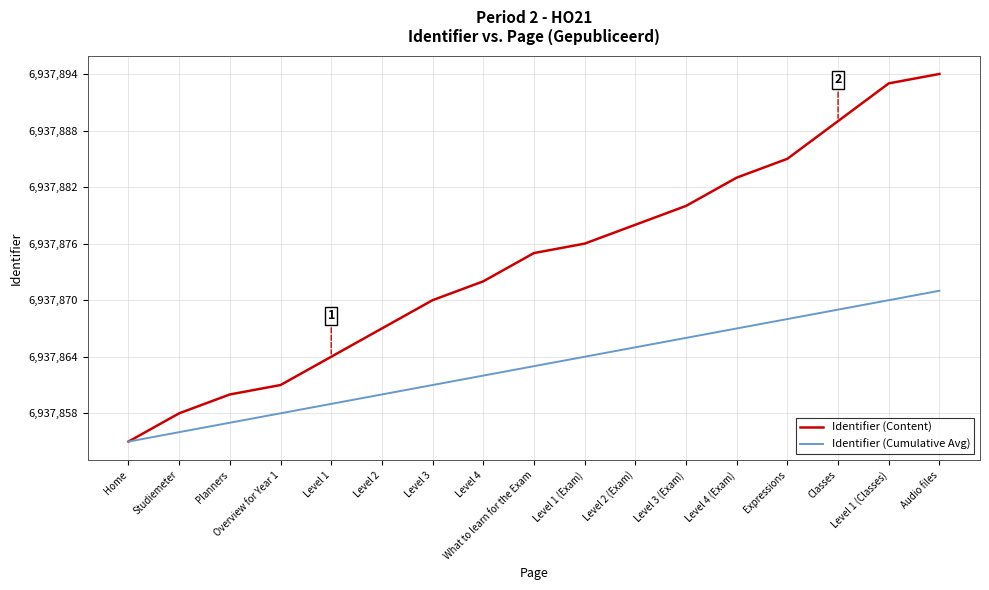

Which series changed the most between Level 4 and Level 2 (Exam)?

Identifier (Content)